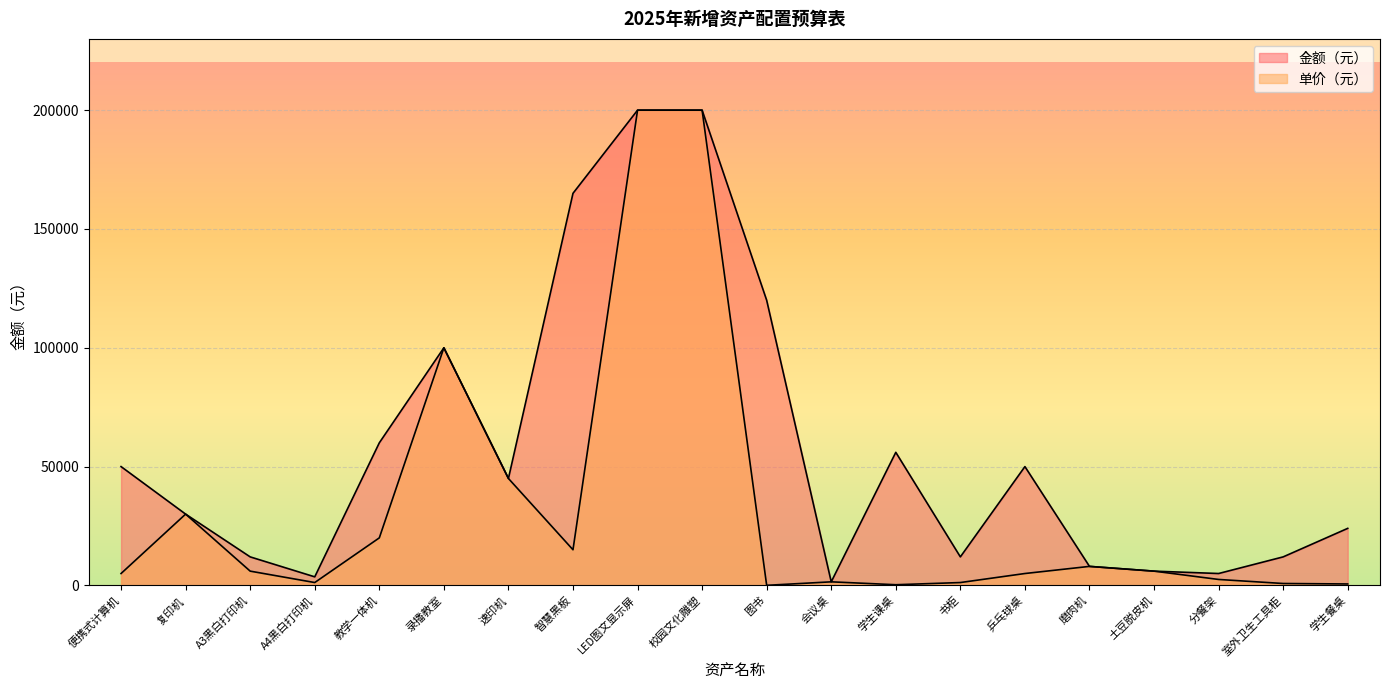

At which label is 单价（元） closest to 100015?

录播教室